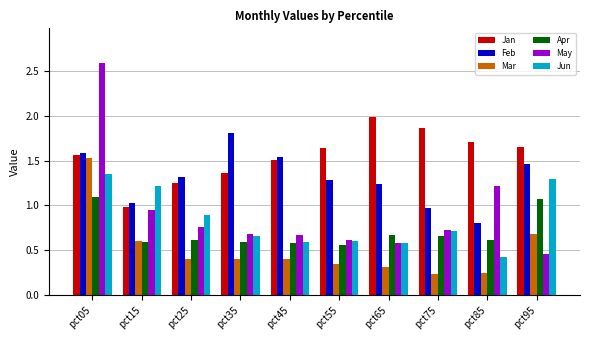

How many data points does each series have?

10